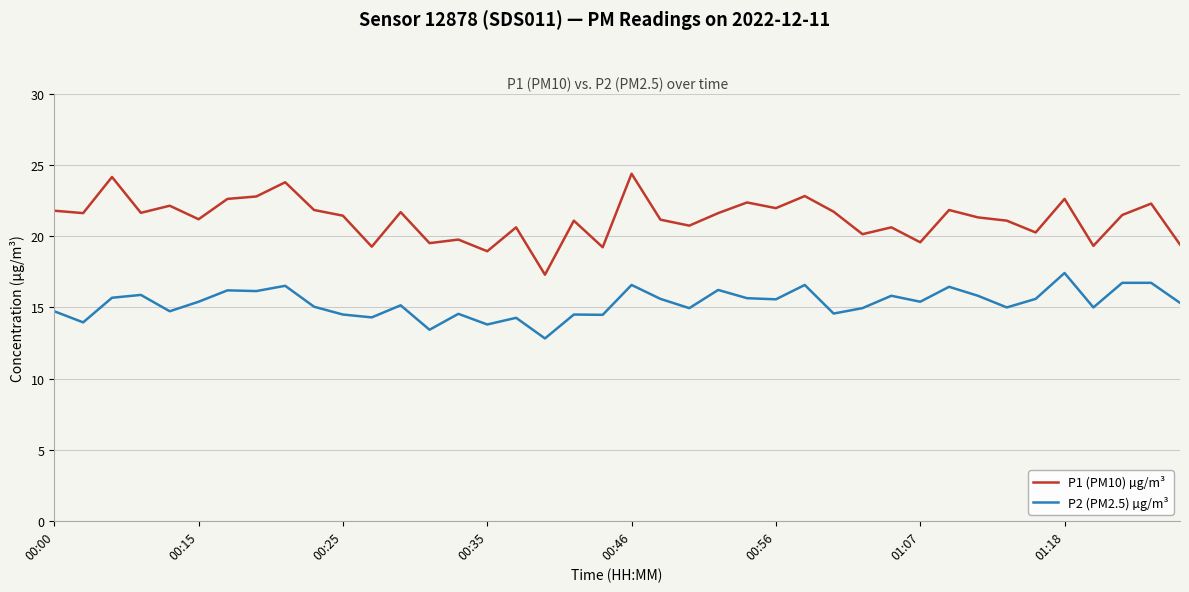

Which series has the largest total across all categories?

P1 (PM10) µg/m³